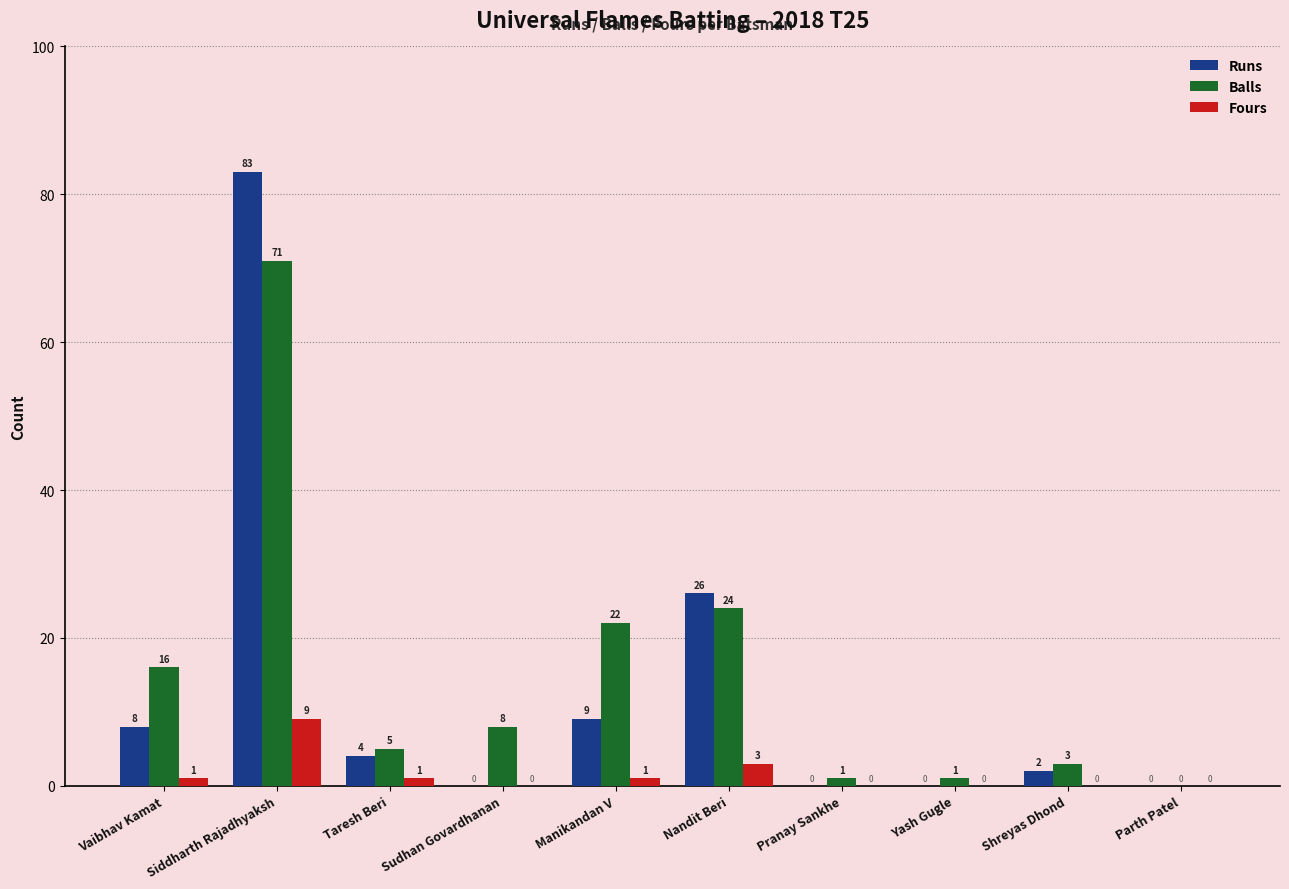

What is the greatest value displayed?

83